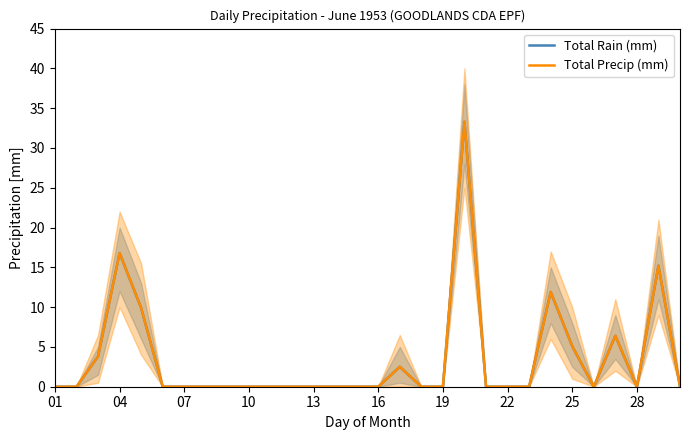

What is the average value of the Total Rain (mm) series?

3.5